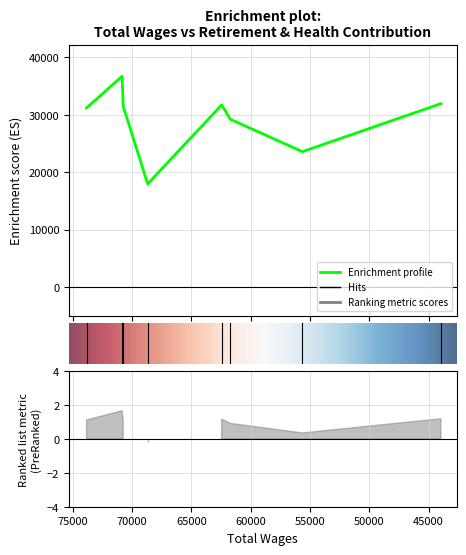

Does the chart have visible grid lines?

Yes